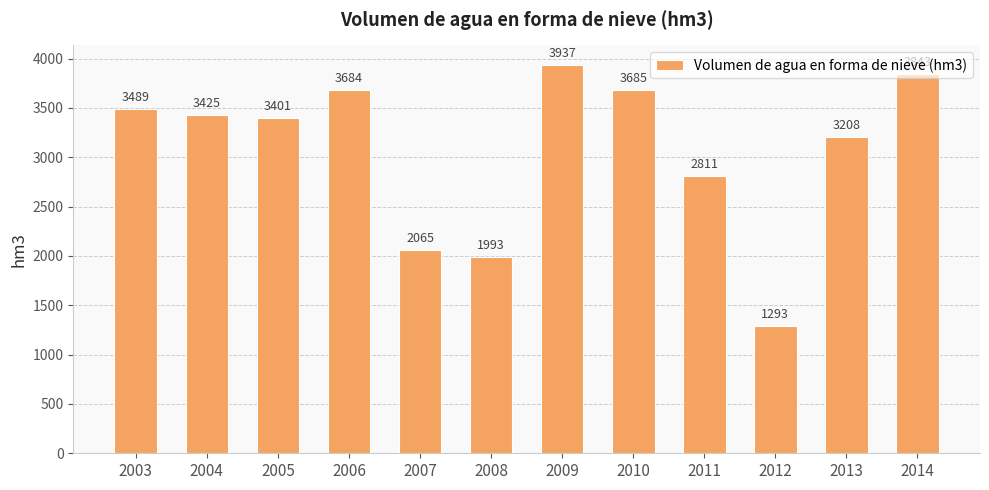

What is the value of the 1st bar from the left?

3489